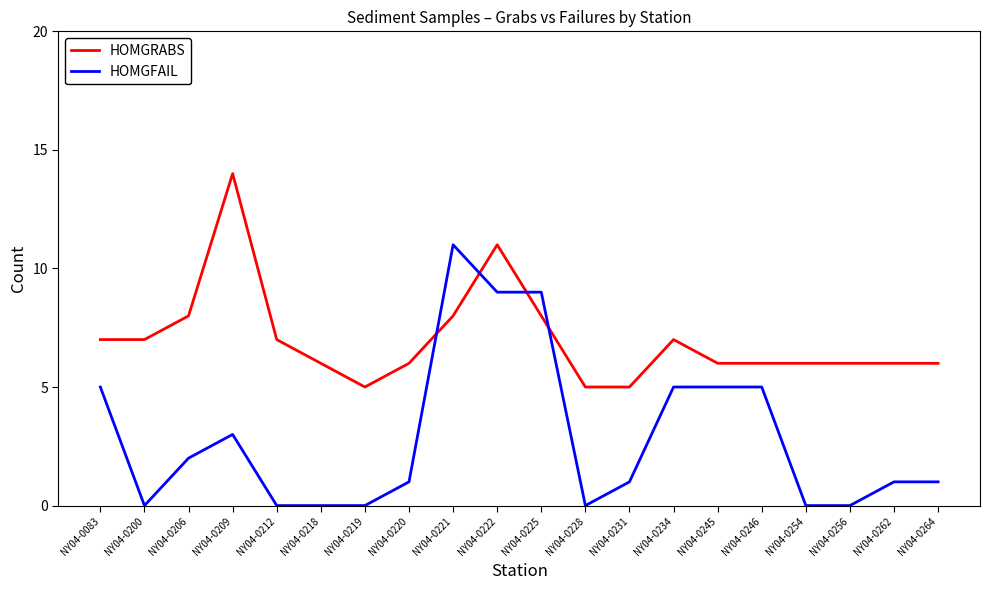

At which category does HOMGFAIL reach its first local peak?

NY04-0209